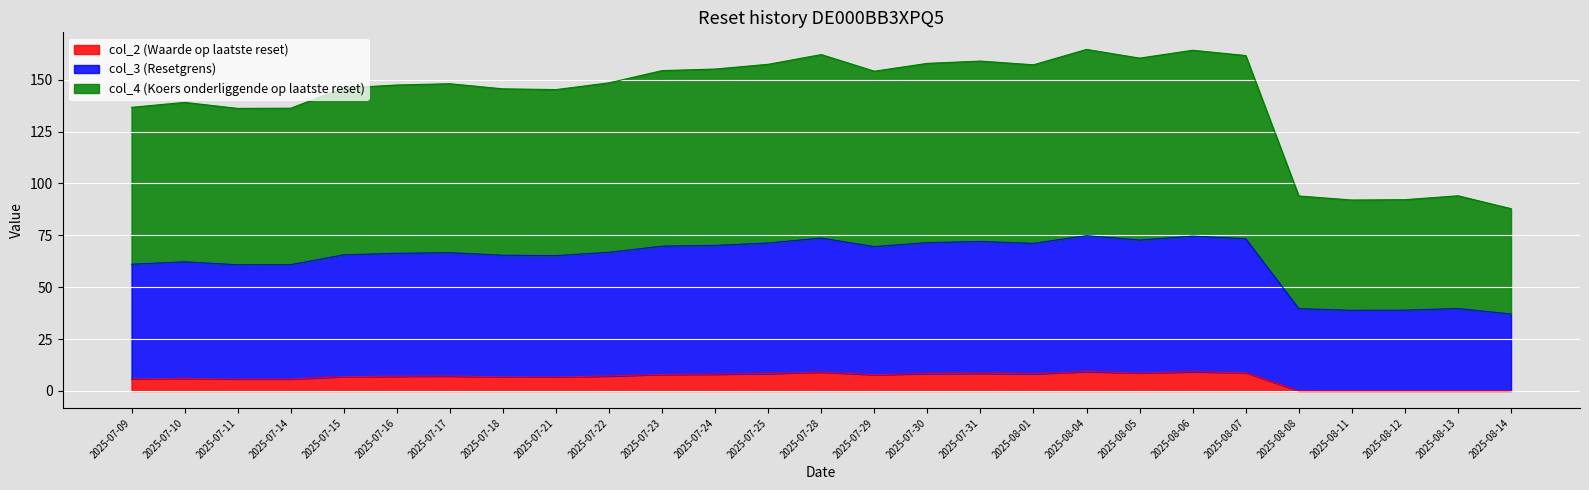

How many lines are shown in the chart?

3